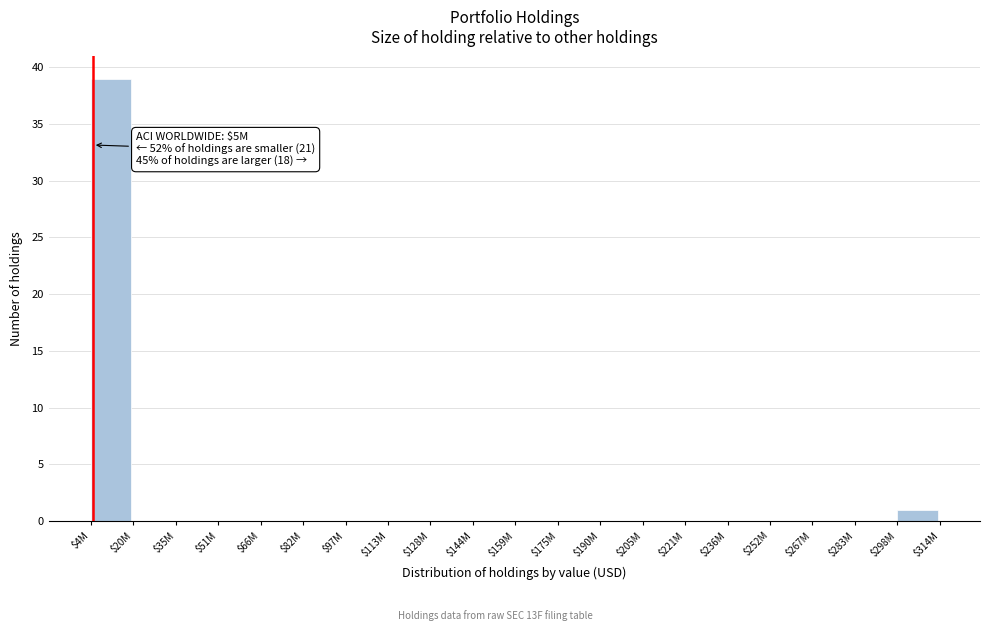

What is the maximum value shown in the chart?

39